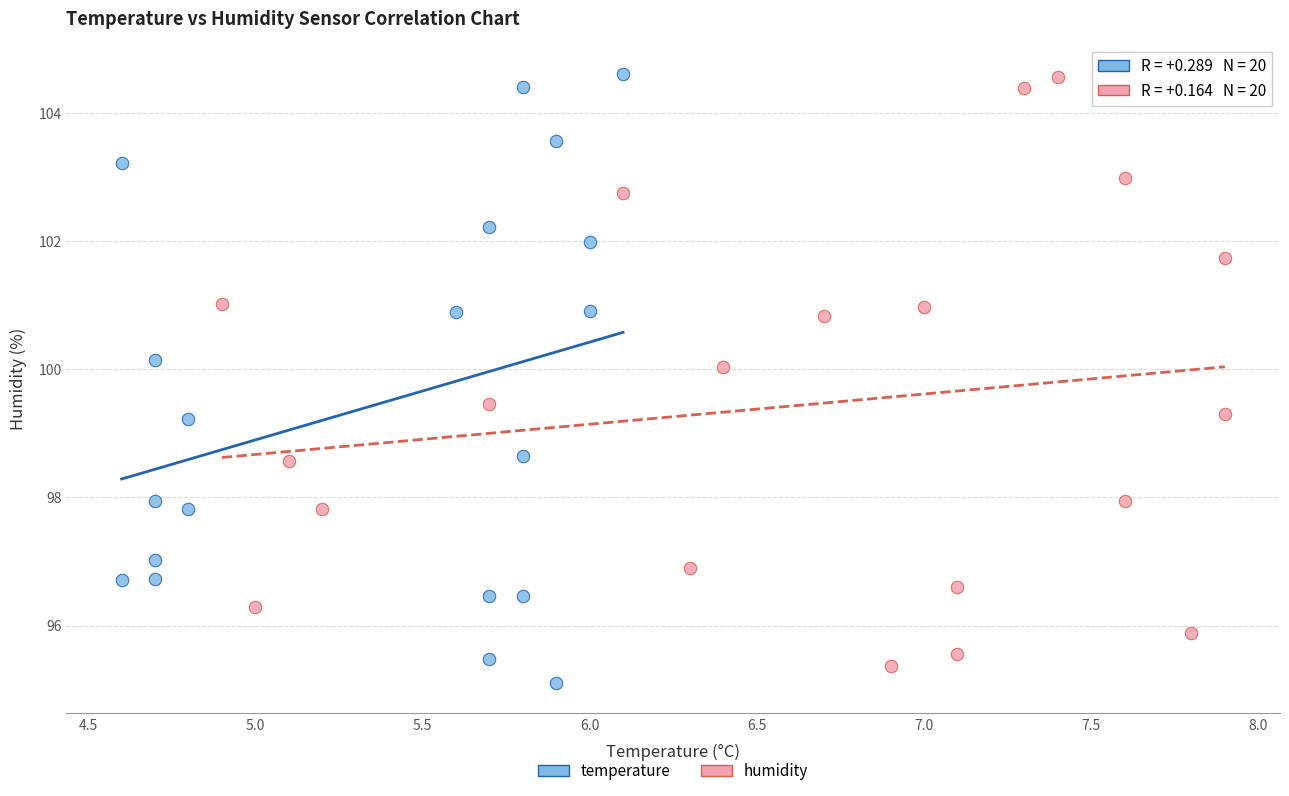

Which series has the largest Y range (max minus min)?

temperature